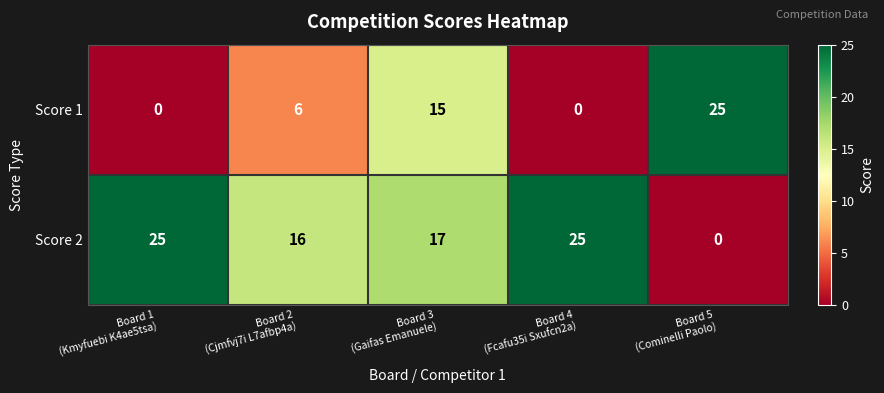

How many Score 1 values are between 0 and 15?

4